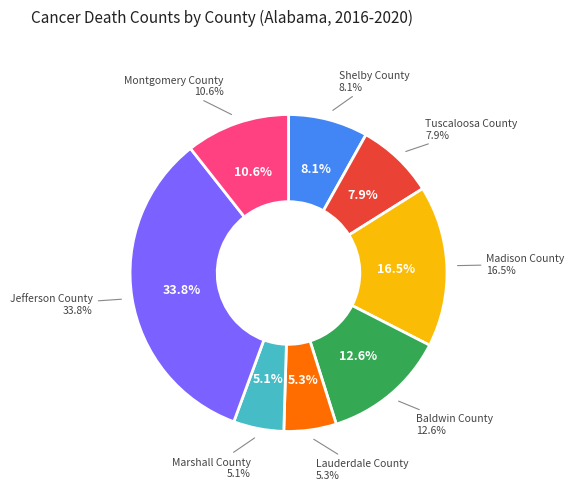

Does Madison County account for over 50% of the chart?

No